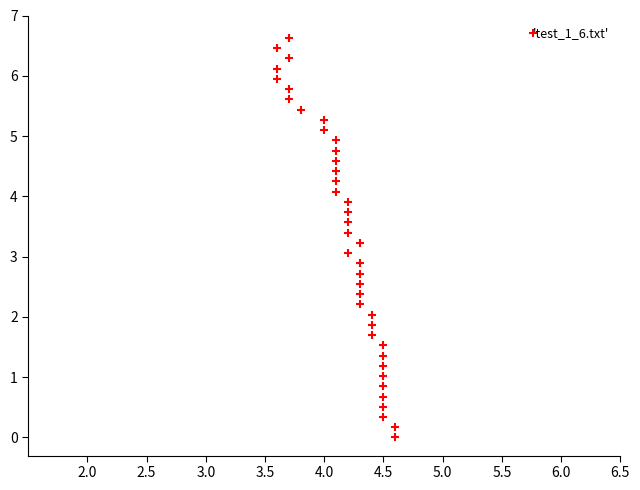

What is the range of X values (max minus min)?

1.0